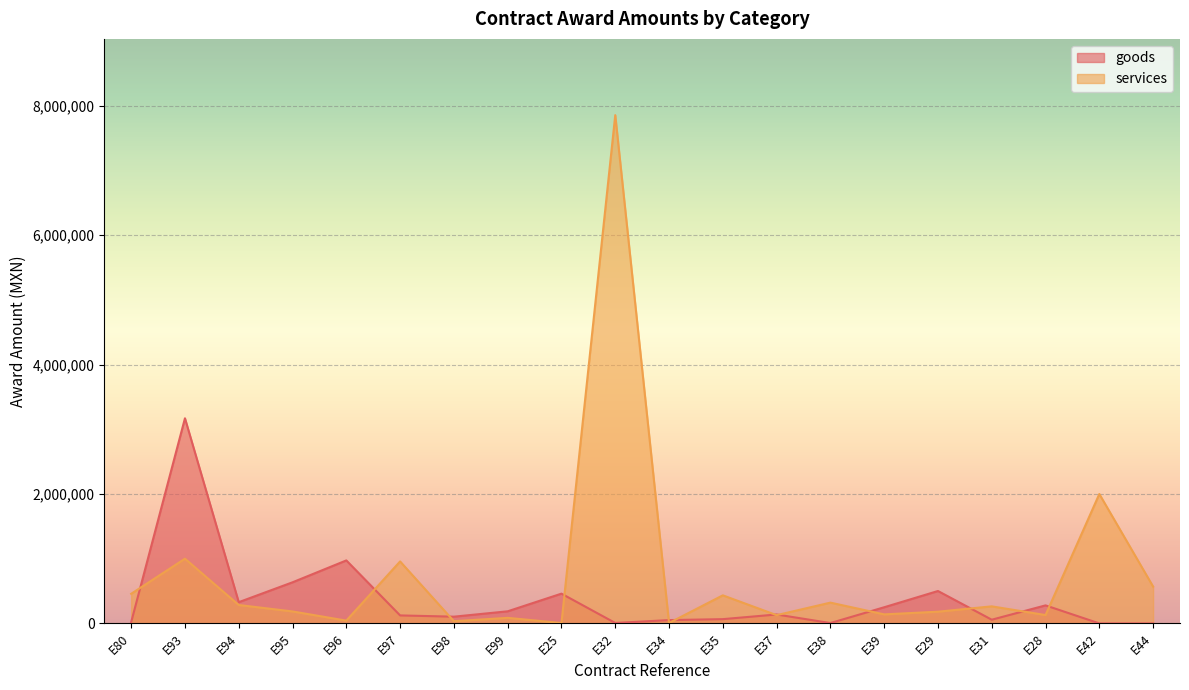

What value does the data have at E29?

181034.5